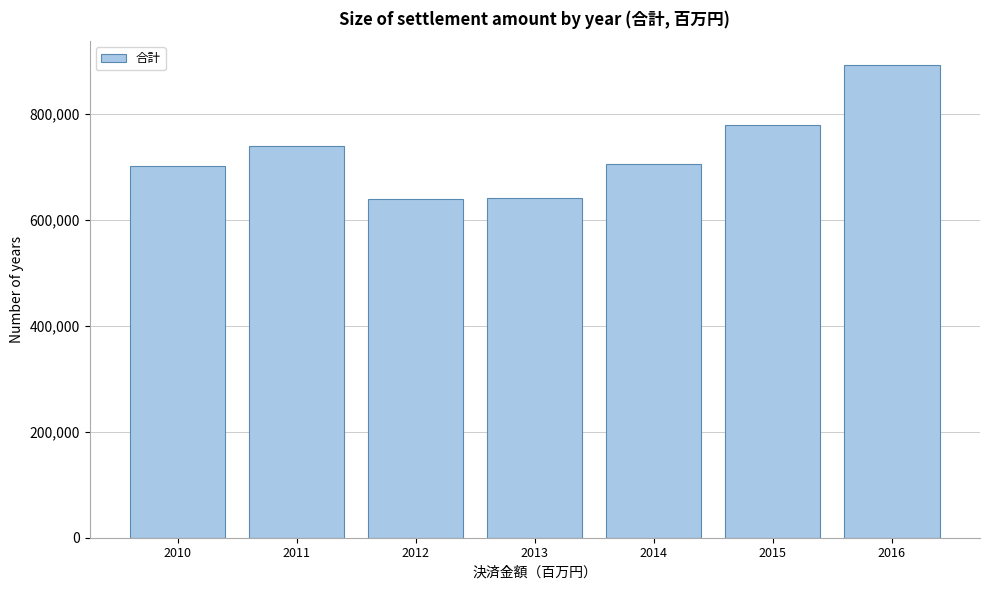

What is the sum of the values at 2014 and 2016?

1596568.5